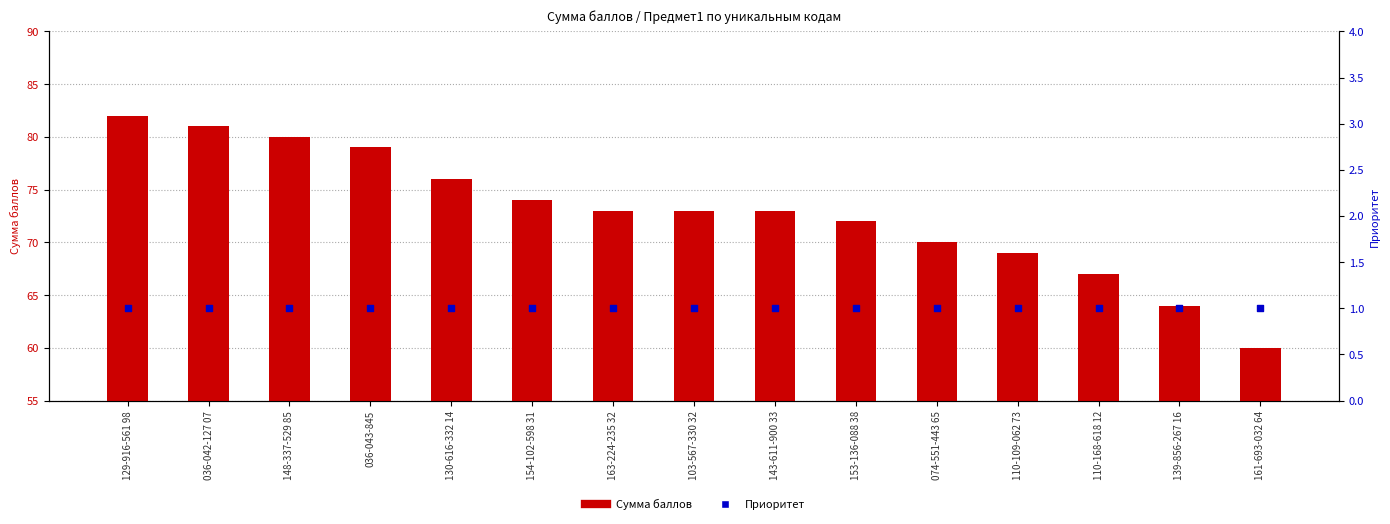

Which series contains the lowest Y value?

Приоритет